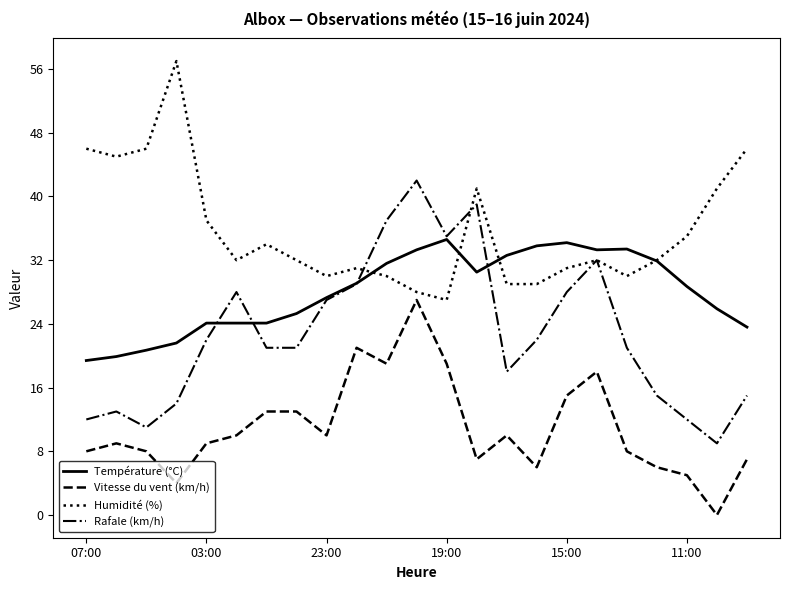

True or false: Vitesse du vent (km/h) and Rafale (km/h) intersect in this chart.

False